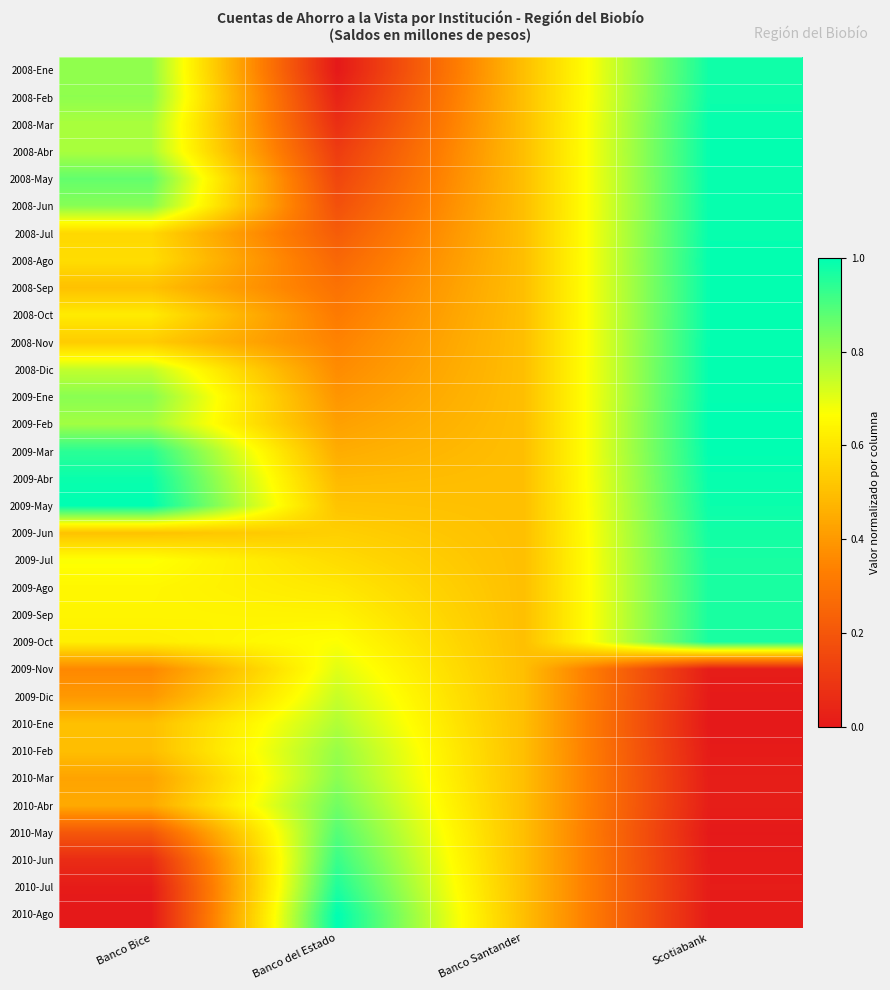

At which category does the chart reach its minimum across all series?

Banco del Estado